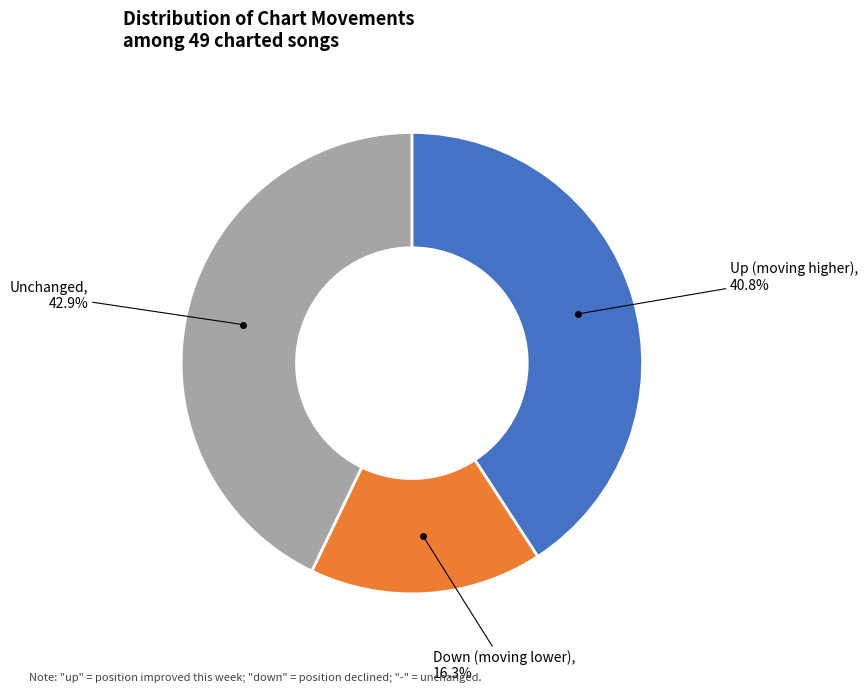

Is there any slice that represents more than half of the pie?

No